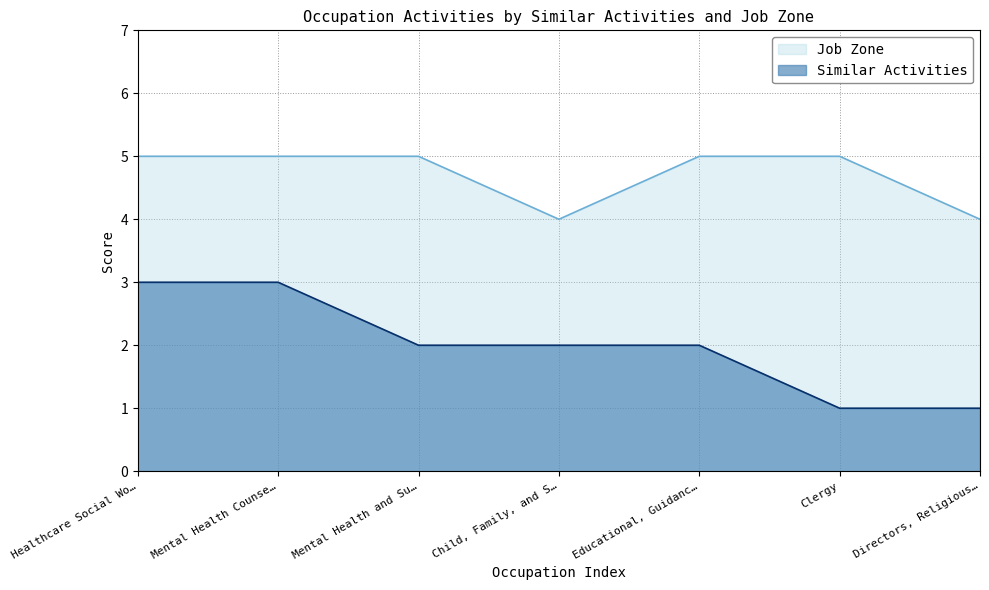

List the series in order of their overall mean, highest first.

Job Zone, Similar Activities